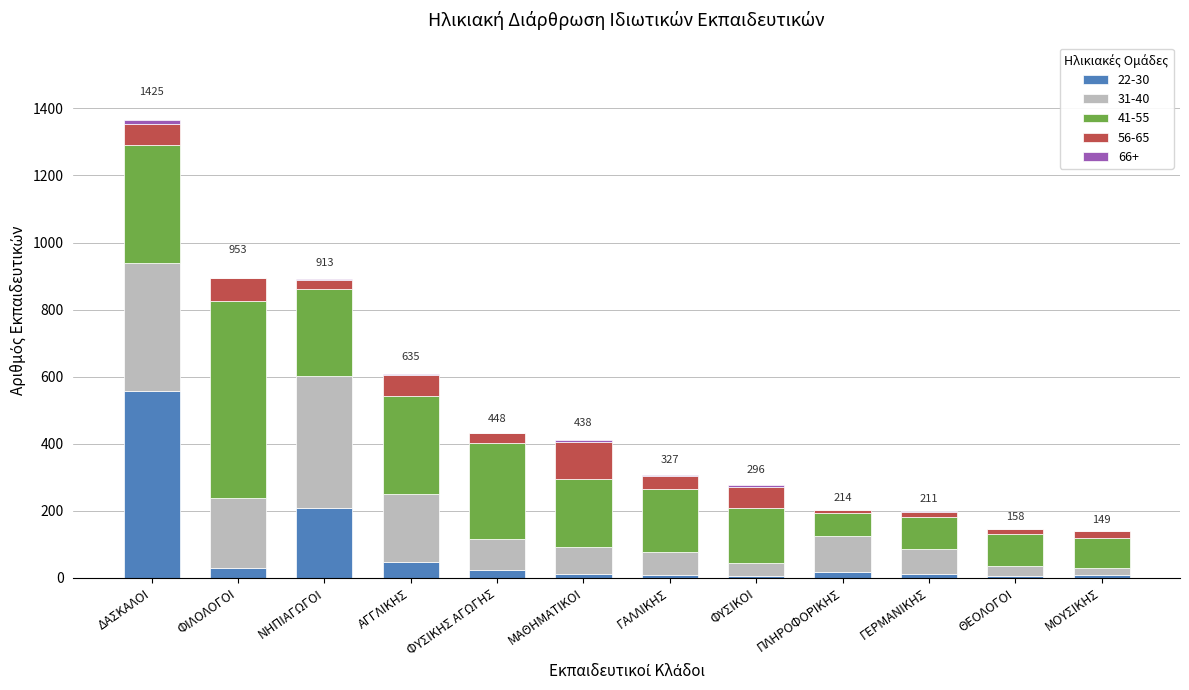

The value of 22-30 at ΝΗΠΙΑΓΩΓΟΙ is 209. True or false?

True